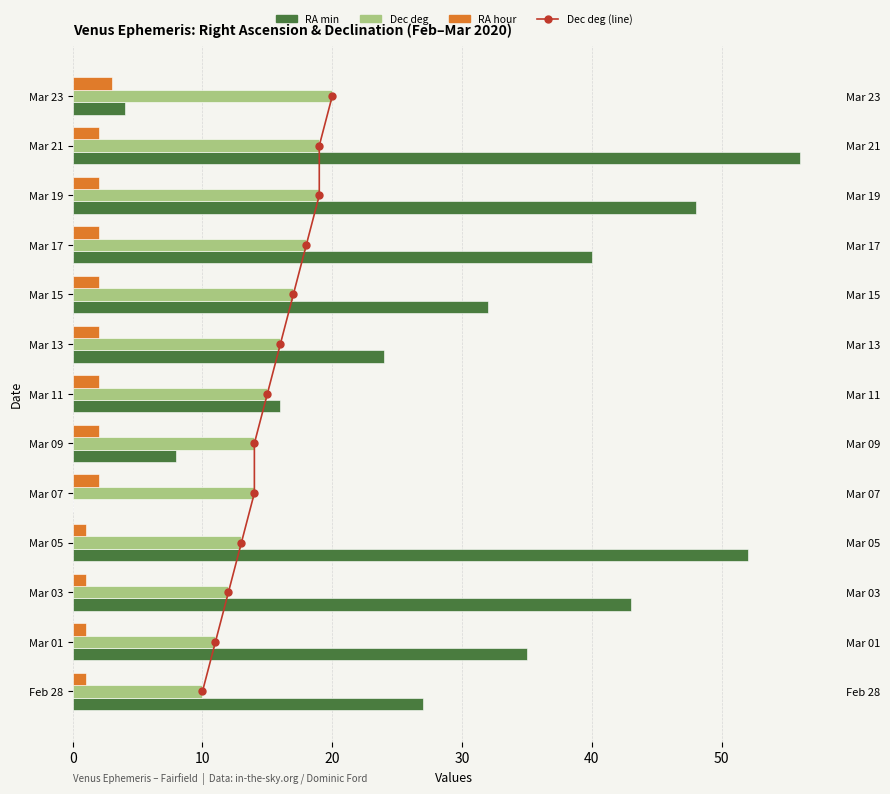

Count the RA hour values in the range 1 to 2.

12